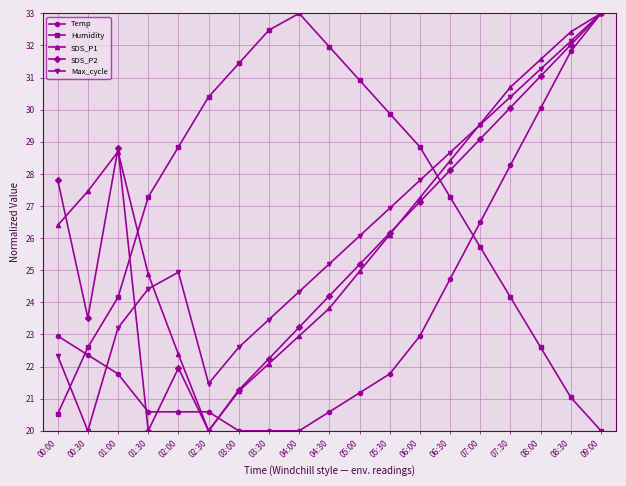

Which series ends up on top after the final intersection of Humidity and Max_cycle?

Max_cycle